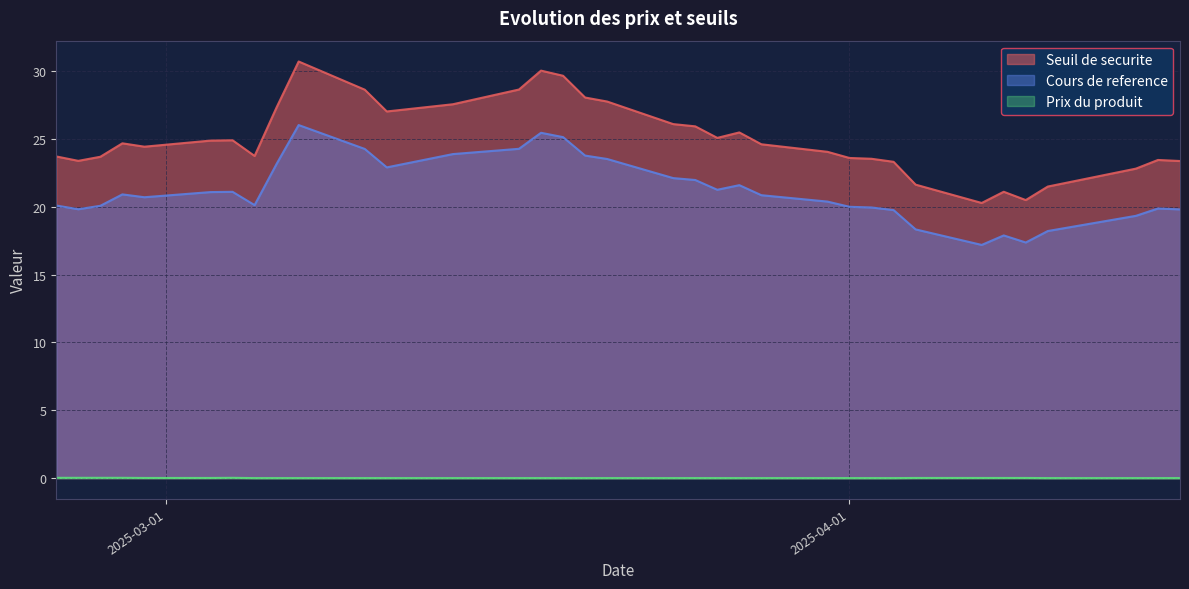

Is it true that Prix du produit equals 0.0 at 2025-03-06?

False